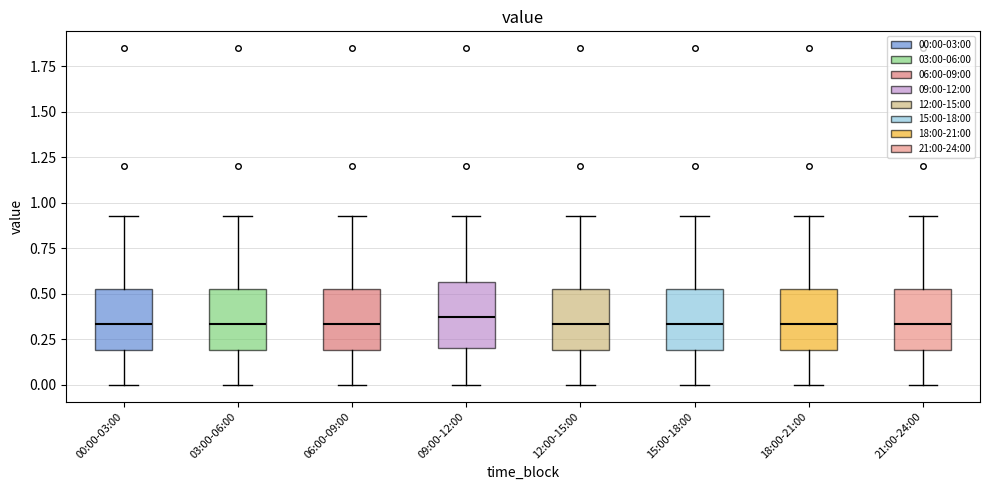

Reading left to right, read every box against the y-axis: the position of its median line, the range the box covers, and the ends of its whiskers. The values are not printed on the chart, so give them approximately, as read against the axis.

00:00-03:00: median 0.35, box 0.20 to 0.55, whiskers 0.00 to 0.95
03:00-06:00: median 0.35, box 0.20 to 0.55, whiskers 0.00 to 0.95
06:00-09:00: median 0.35, box 0.20 to 0.55, whiskers 0.00 to 0.95
09:00-12:00: median 0.40, box 0.20 to 0.55, whiskers 0.00 to 0.95
12:00-15:00: median 0.35, box 0.20 to 0.55, whiskers 0.00 to 0.95
15:00-18:00: median 0.35, box 0.20 to 0.55, whiskers 0.00 to 0.95
18:00-21:00: median 0.35, box 0.20 to 0.55, whiskers 0.00 to 0.95
21:00-24:00: median 0.35, box 0.20 to 0.55, whiskers 0.00 to 0.95